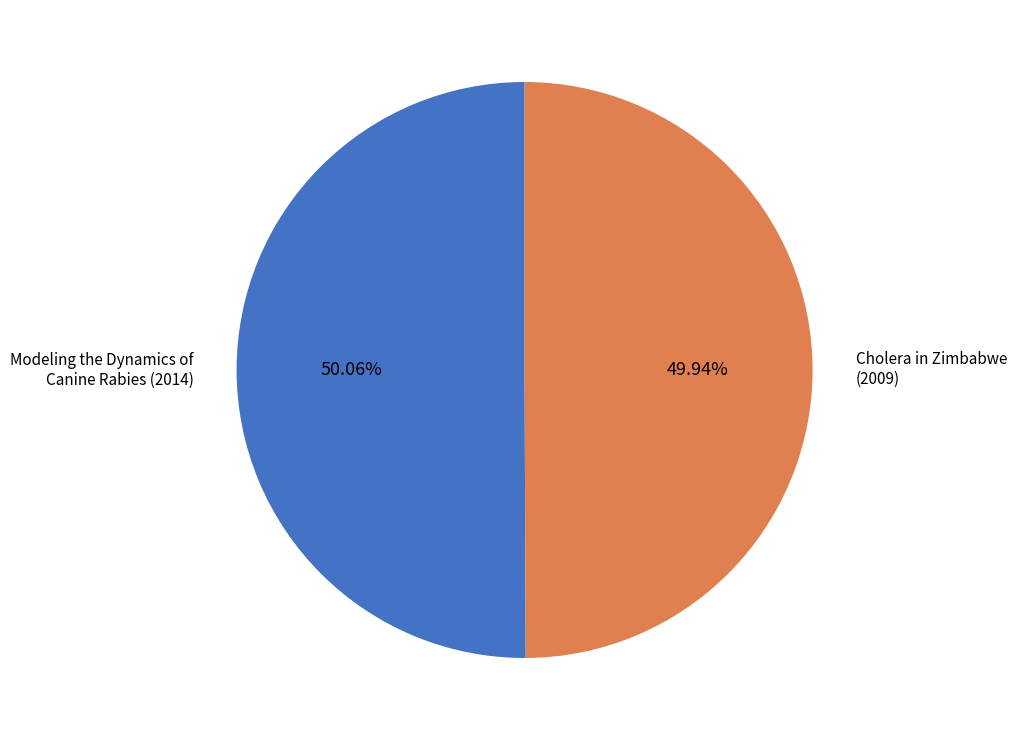

Is there any slice that represents more than half of the pie?

Yes